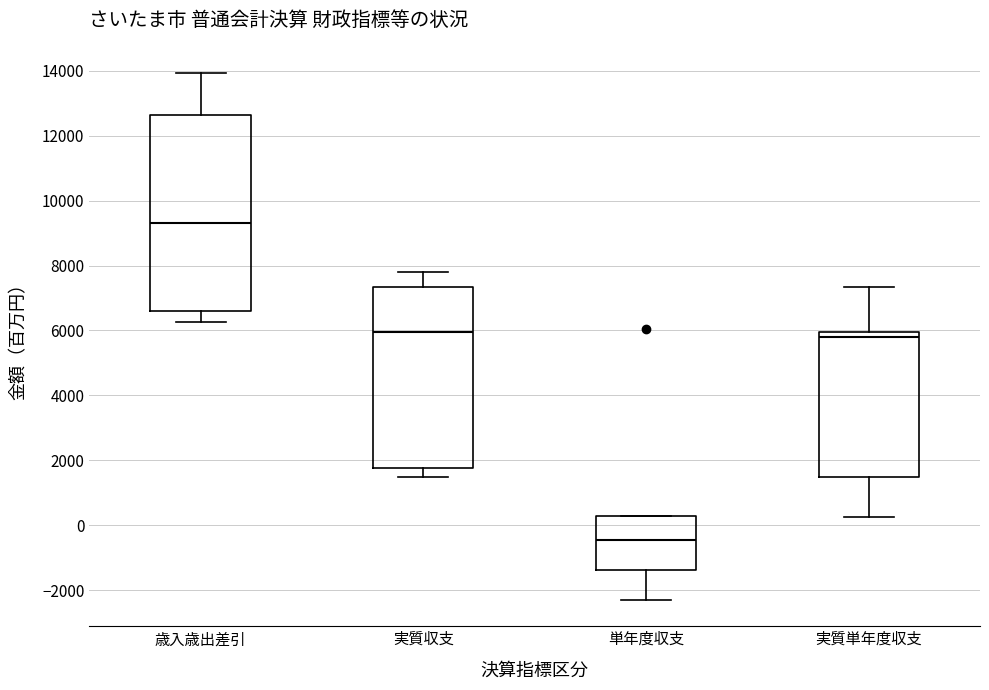

Reading left to right, transcribe this box plot: for each box, give where its median line is, the range the box spans, and where its two whiskers end, as read against the y-axis. The values are not printed on the chart, so give them approximately, as read against the axis.

歳入歳出差引: median 9400, box 6600 to 12600, whiskers 6200 to 14000
実質収支: median 6000, box 1800 to 7400, whiskers 1400 to 7800
単年度収支: median -400, box -1400 to 200, whiskers -2200 to 200
実質単年度収支: median 5800, box 1400 to 6000, whiskers 200 to 7400